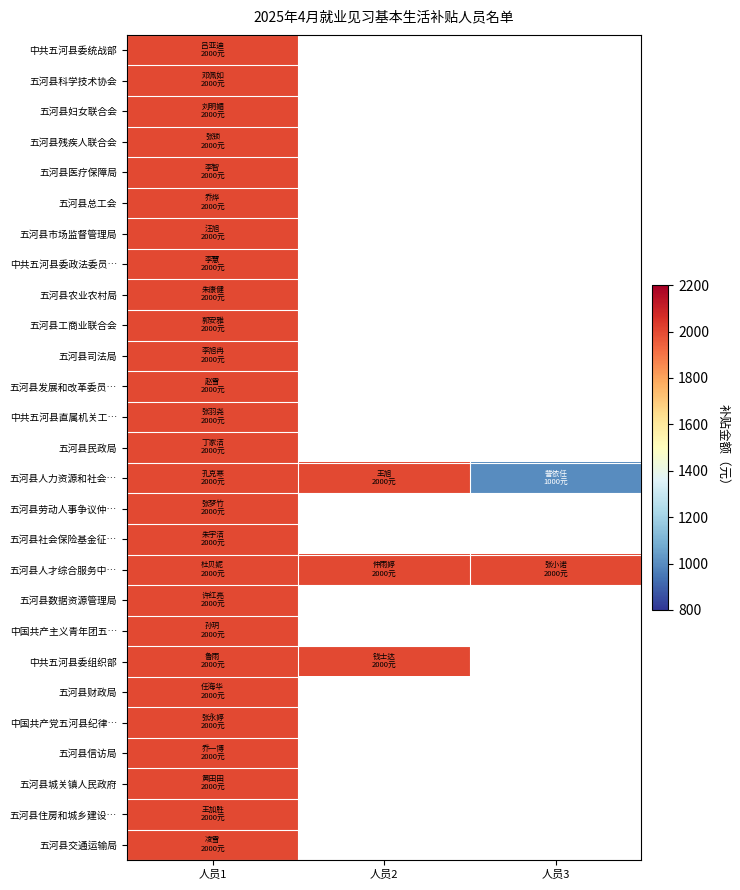

Which series has the widest spread of values?

五河县人力资源和社会…